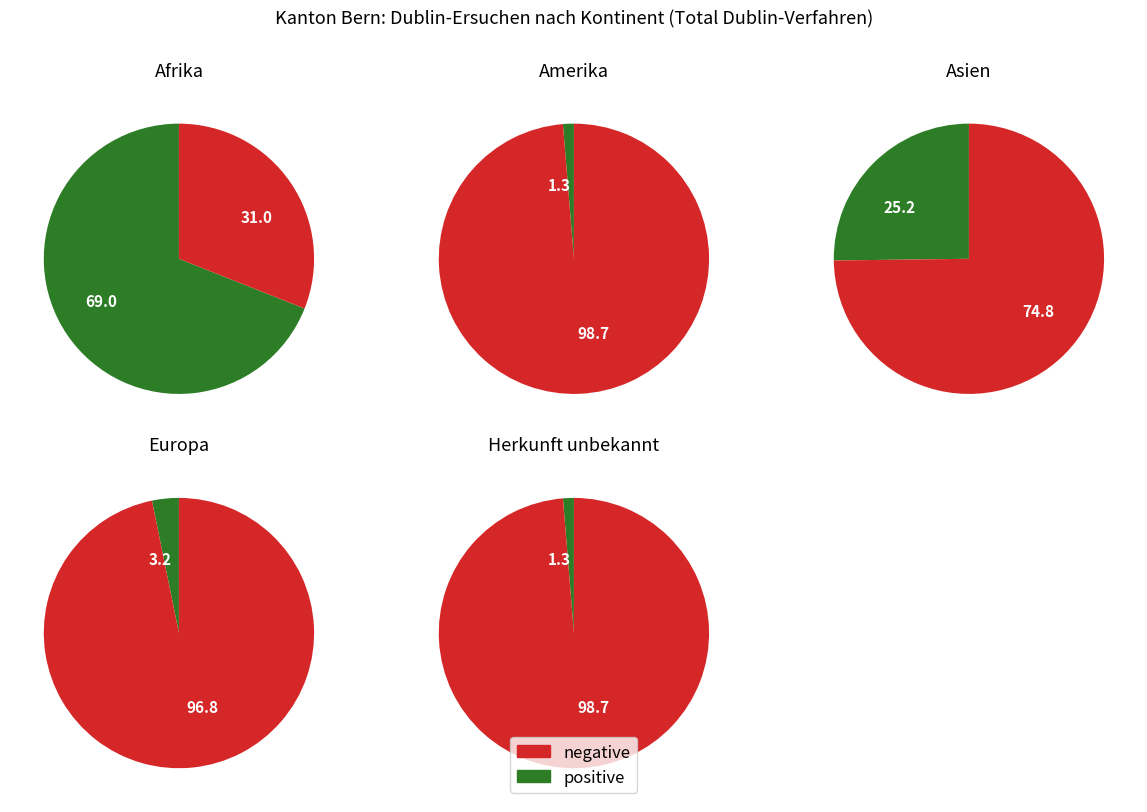

Combined, do Afrika and Europa account for over 50%?

No